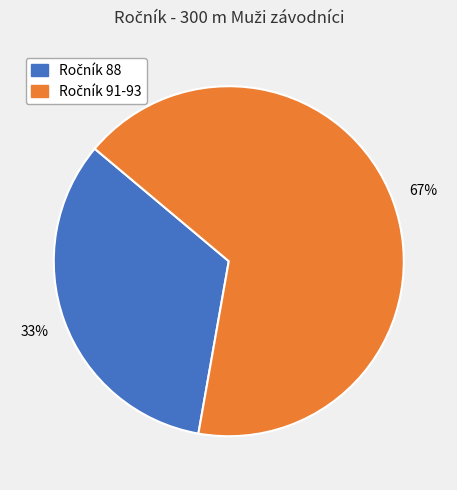

To the nearest percent, what is the average slice percentage?

50%